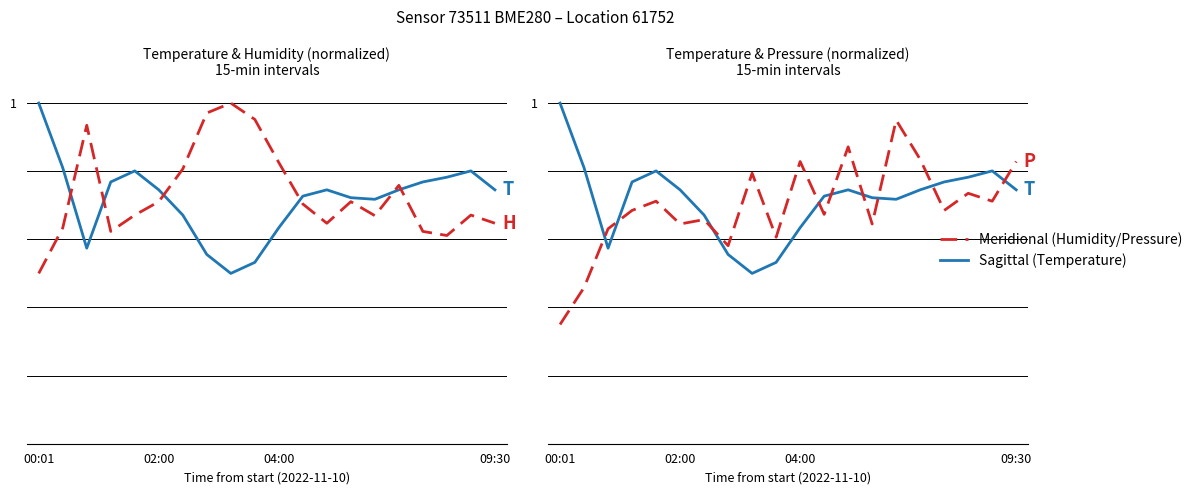

Reading left to right, extract all data points from this chart.

Temperature: 1.0	0.8	0.6	0.8	0.8	0.7	0.7	0.6	0.5	0.5	0.6	0.7	0.7	0.7	0.7	0.7	0.8	0.8	0.8	0.7
Humidity: 0.5	0.6	0.9	0.6	0.7	0.7	0.8	1.0	1.0	1.0	0.8	0.7	0.6	0.7	0.7	0.8	0.6	0.6	0.7	0.6
Pressure: 0.3	0.5	0.6	0.7	0.7	0.6	0.7	0.6	0.8	0.6	0.8	0.7	0.9	0.6	0.9	0.8	0.7	0.7	0.7	0.8